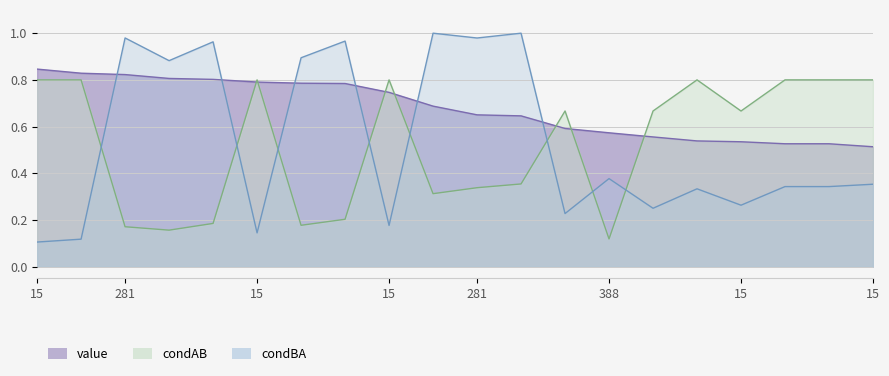

How many lines are shown in the chart?

3